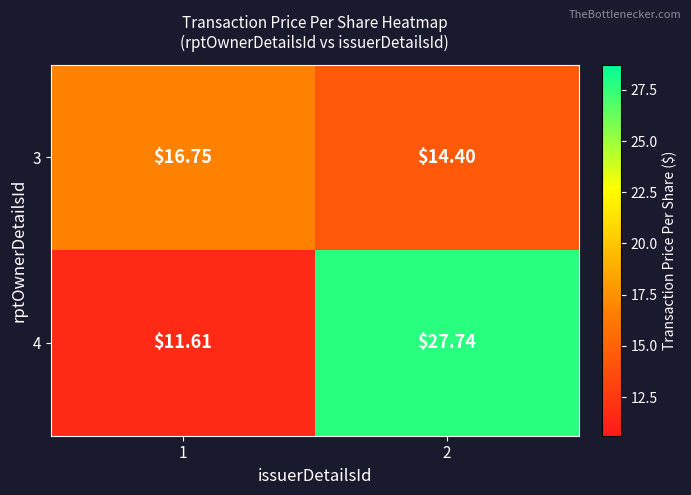

Is the value of 4 at 1 greater than the value of 3 at 2?

No